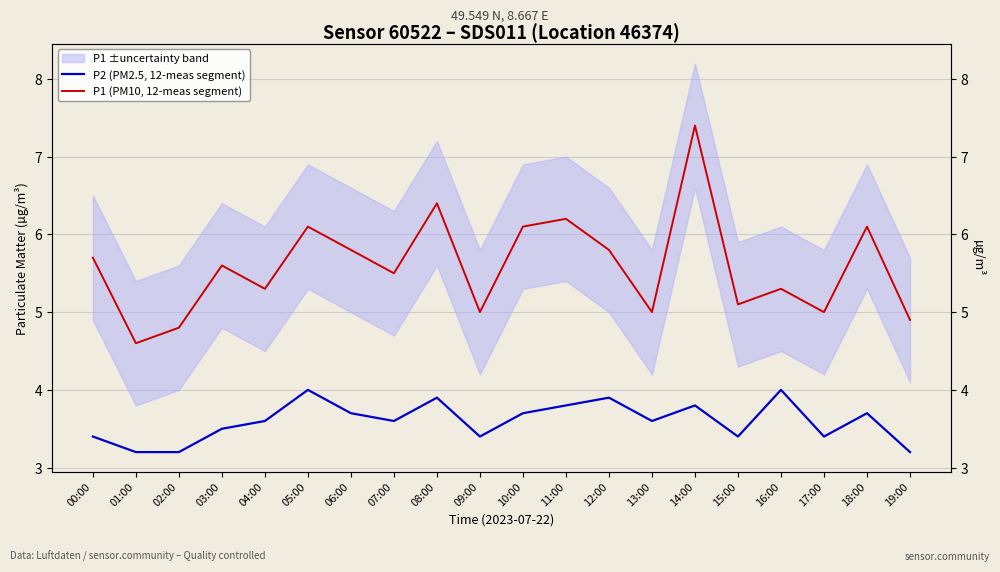

Is this an area chart (filled region under the line)?

No